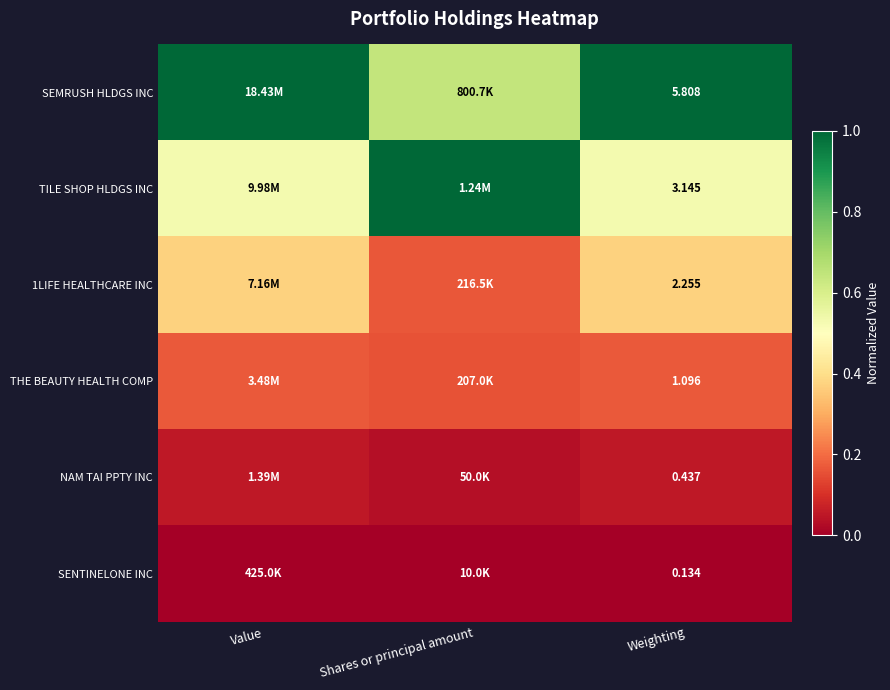

The SEMRUSH HLDGS INC series shows 1.0 at Weighting. True or false?

True